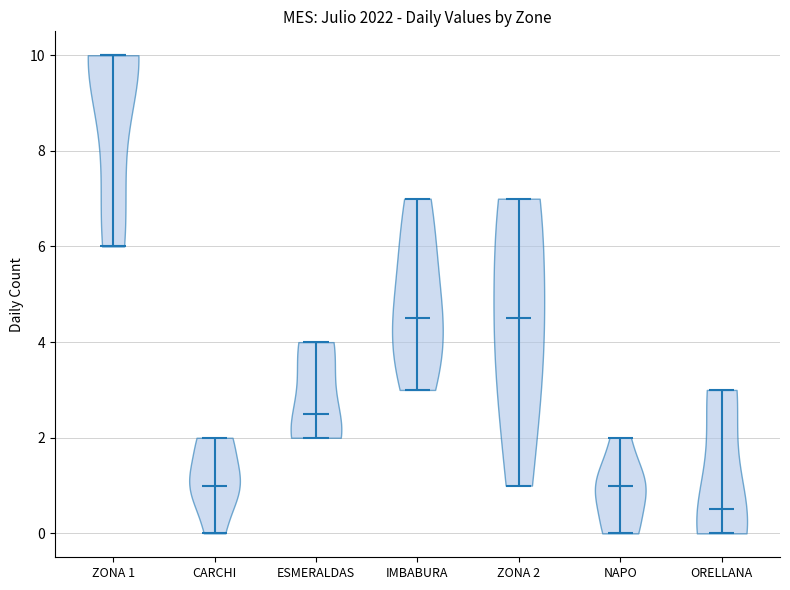

Which violin has the lowest median line?

ORELLANA